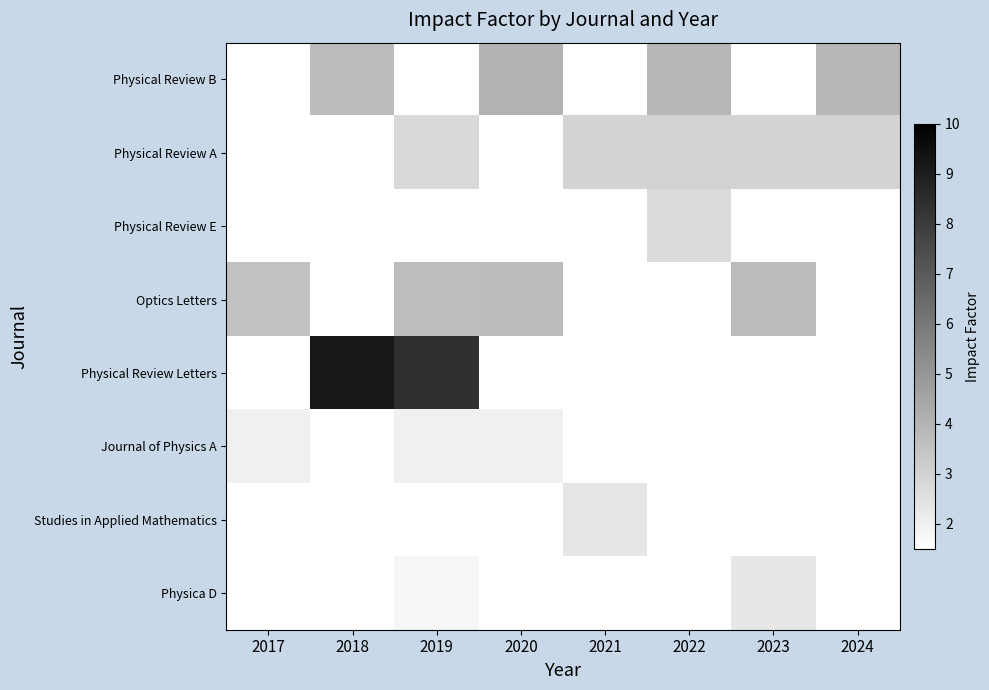

Where is Journal of Physics A nearest to the value 2?

2017